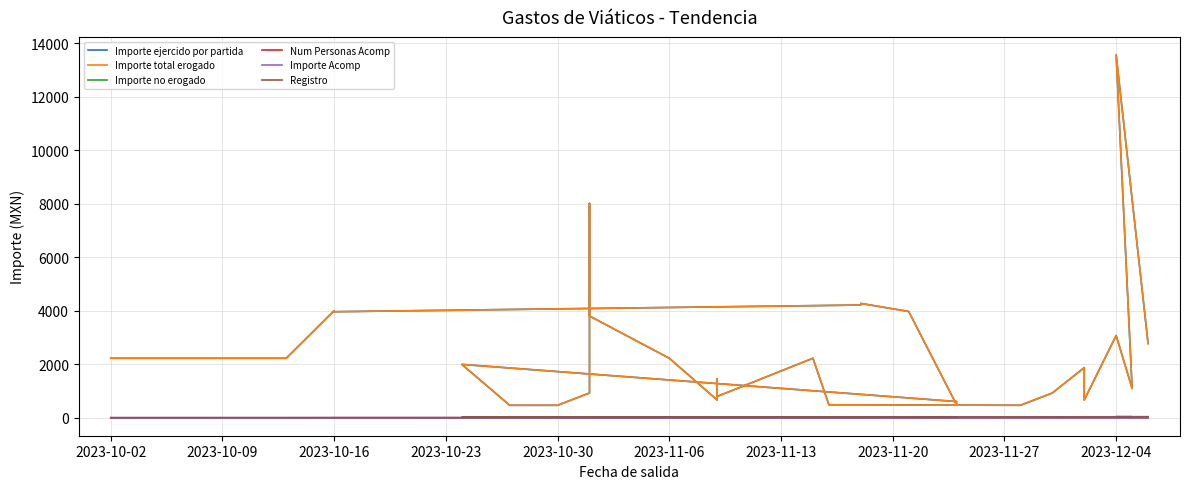

At which label does Importe ejercido por partida first exceed 2220?

2023-10-16